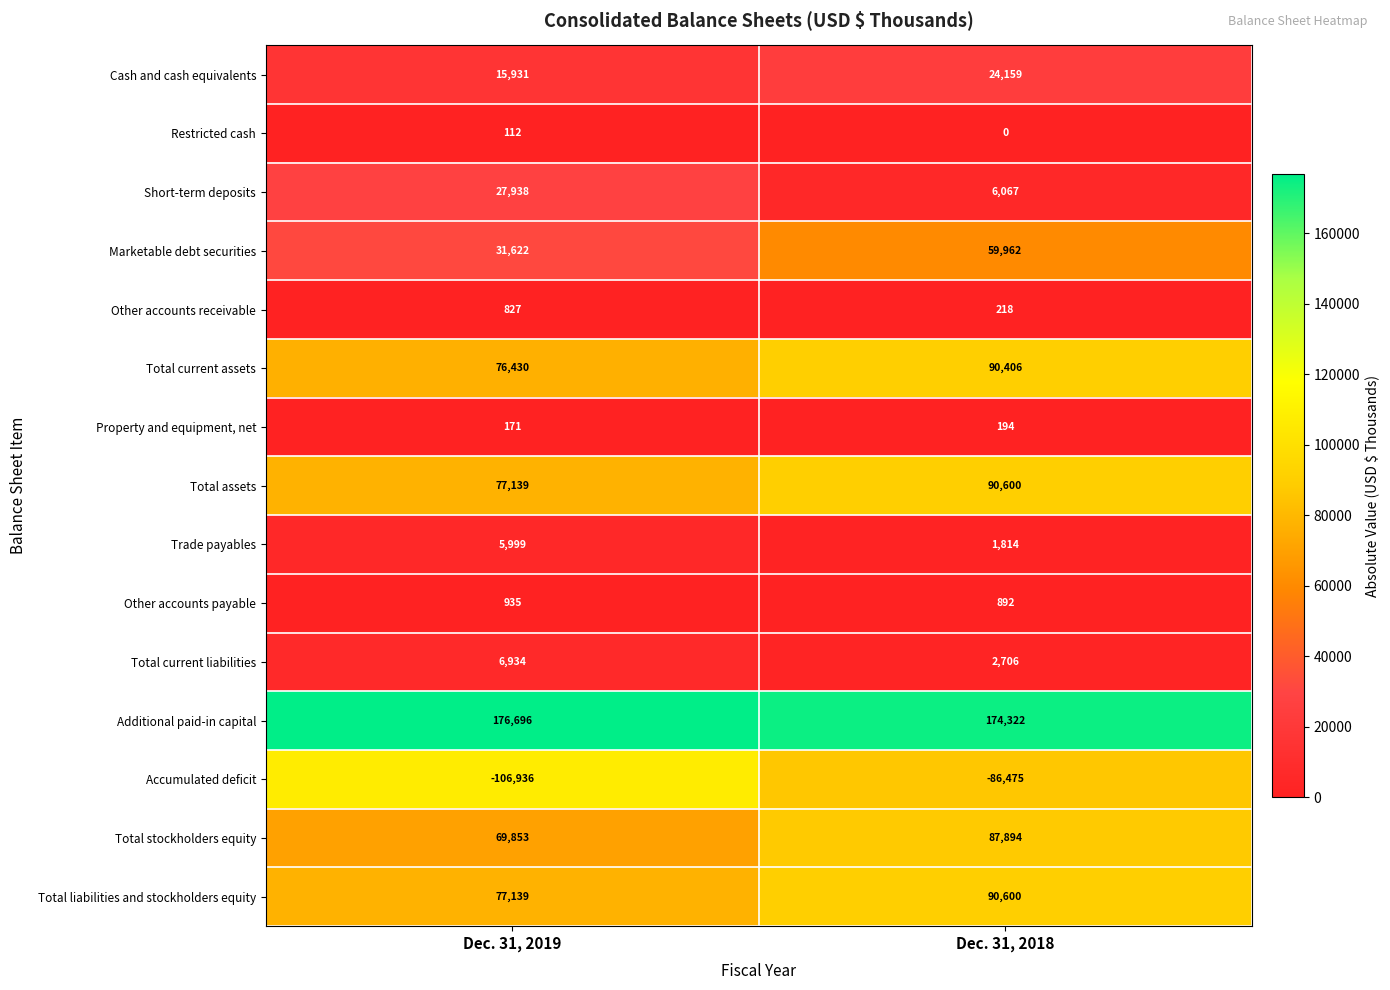

What is the spread (max minus min) of values at Dec. 31, 2019?

283632